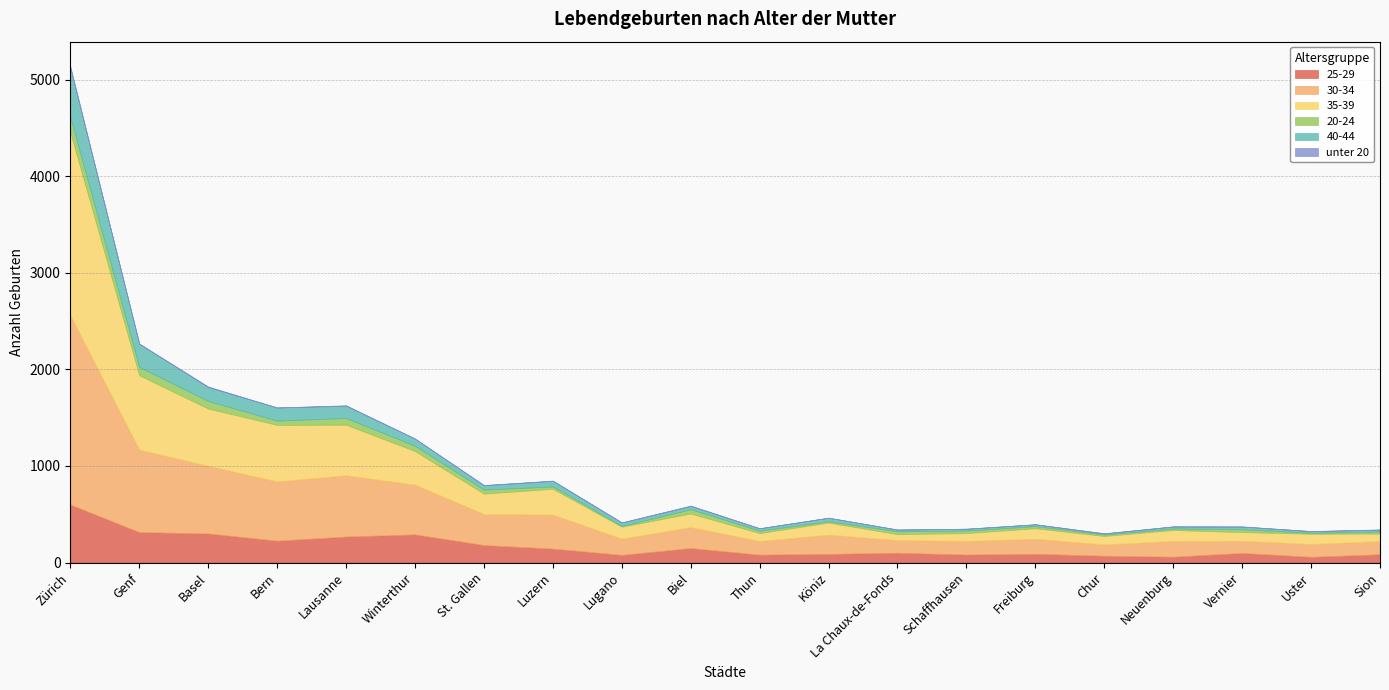

Is the value of 40-44 at La Chaux-de-Fonds greater than the value of 20-24 at Lugano?

Yes